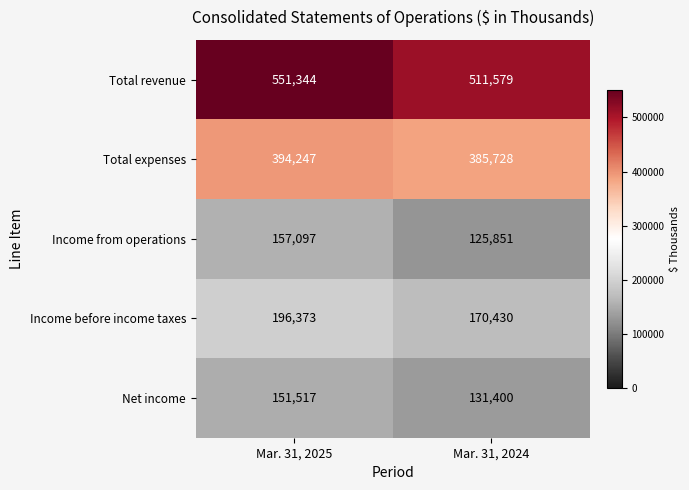

Where is Income before income taxes nearest to the value 183401?

Mar. 31, 2024